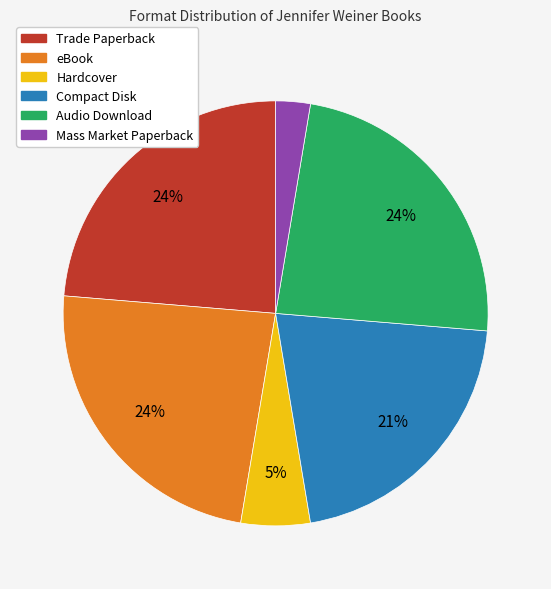

Is Hardcover the majority of the pie?

No